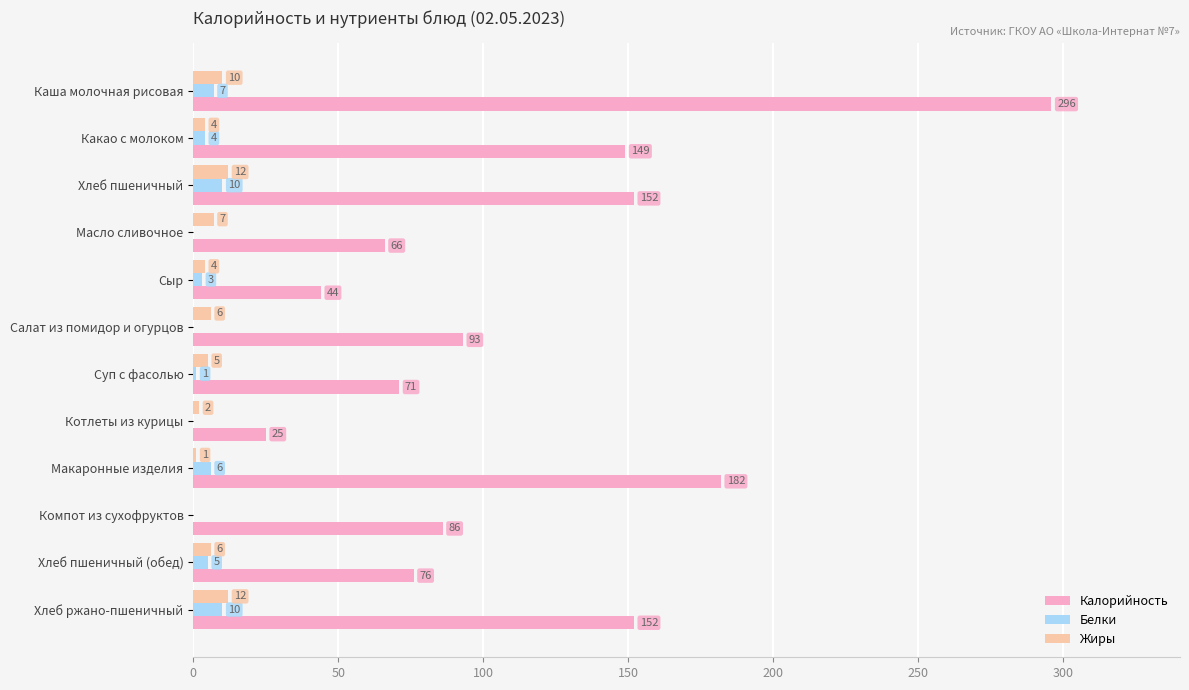

Between Каша молочная рисовая and Суп с фасолью, which series saw the biggest shift?

Калорийность